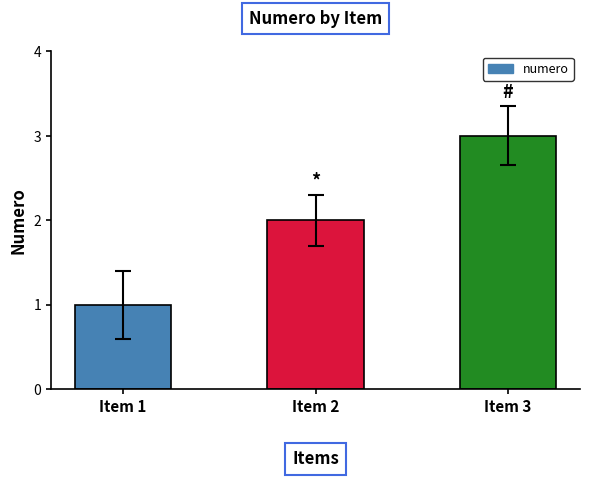

What is the difference between the values at Item 2 and Item 3?

1